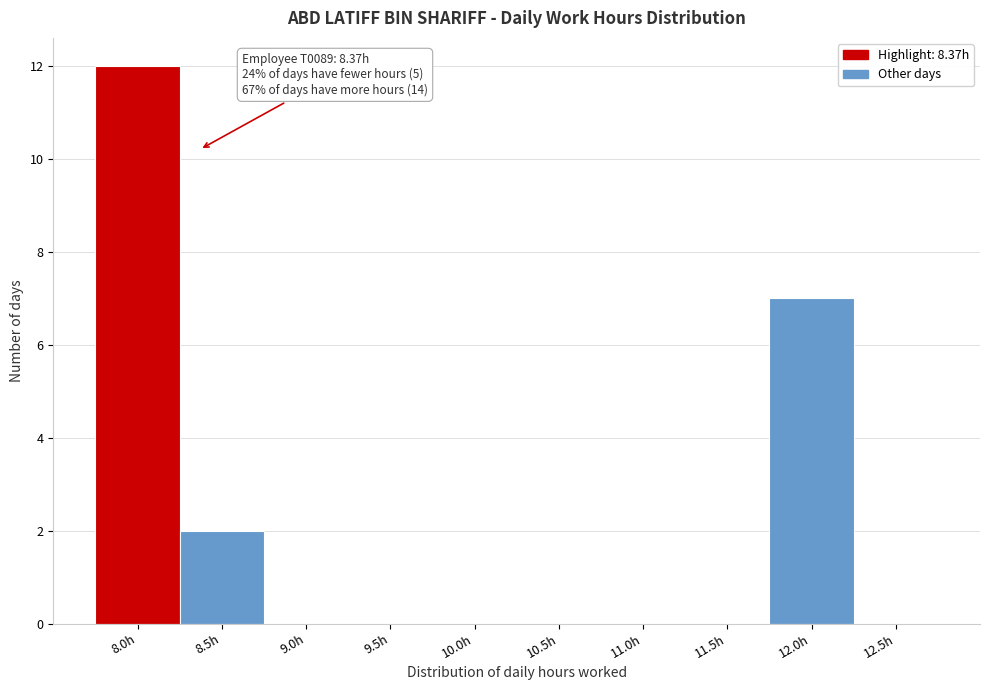

Reading left to right, list all the values displayed in this chart.

8.0h=12	8.5h=2	9.0h=0	9.5h=0	10.0h=0	10.5h=0	11.0h=0	11.5h=0	12.0h=7	12.5h=0